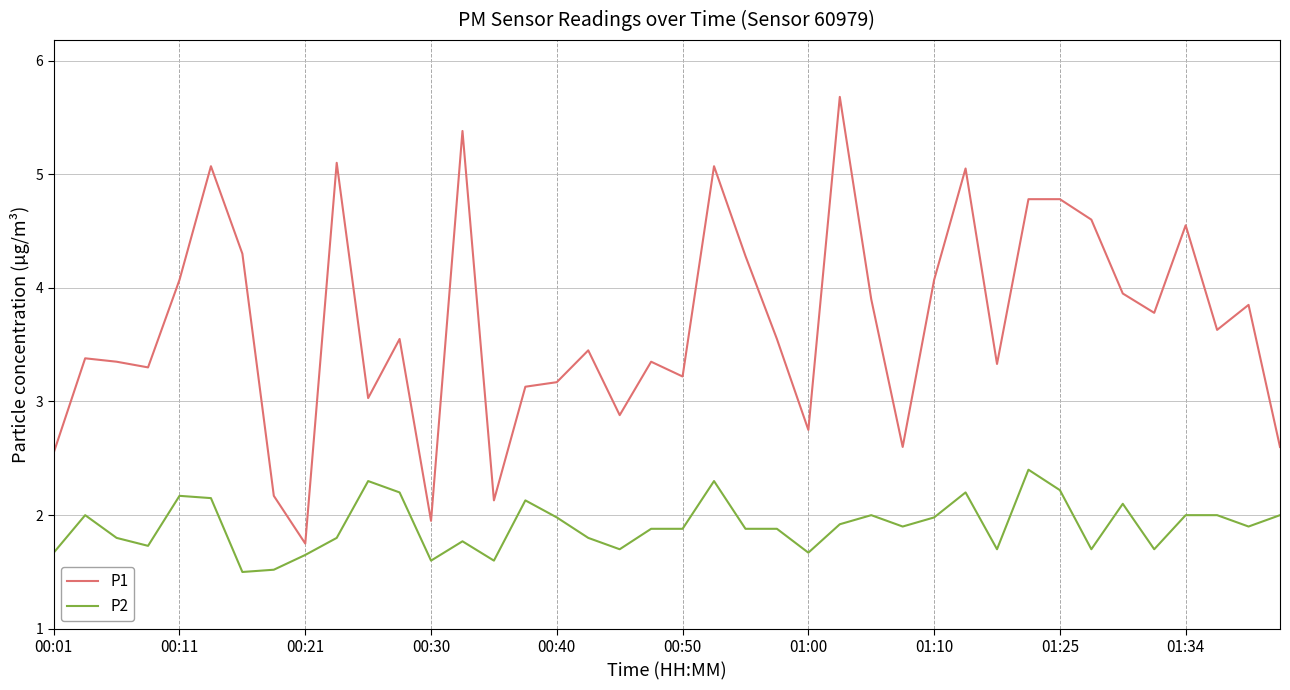

Does the chart display data point markers on the line(s)?

No